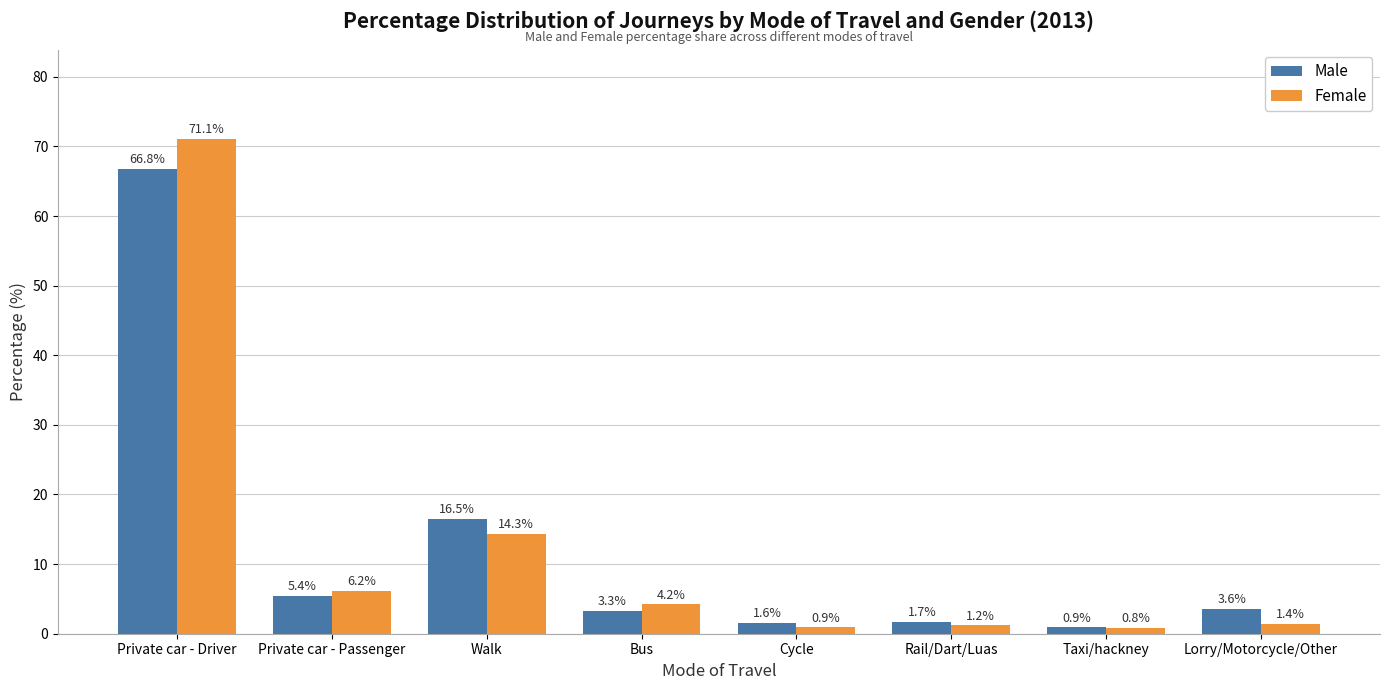

Which series has the largest total across all categories?

Female